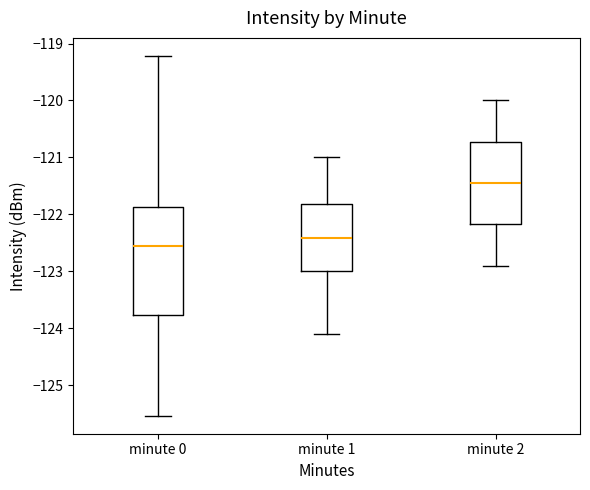

Which box has the highest median line?

minute 2